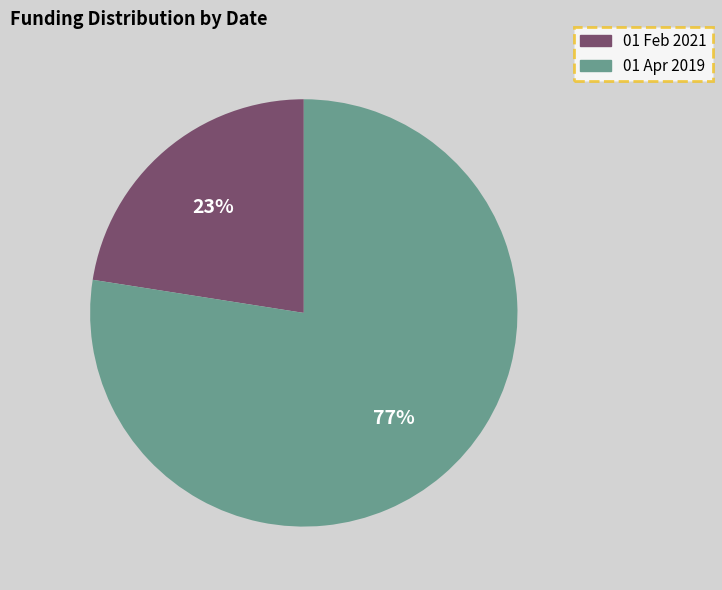

The 01 Feb 2021 slice represents 36% of the pie. True or false?

False